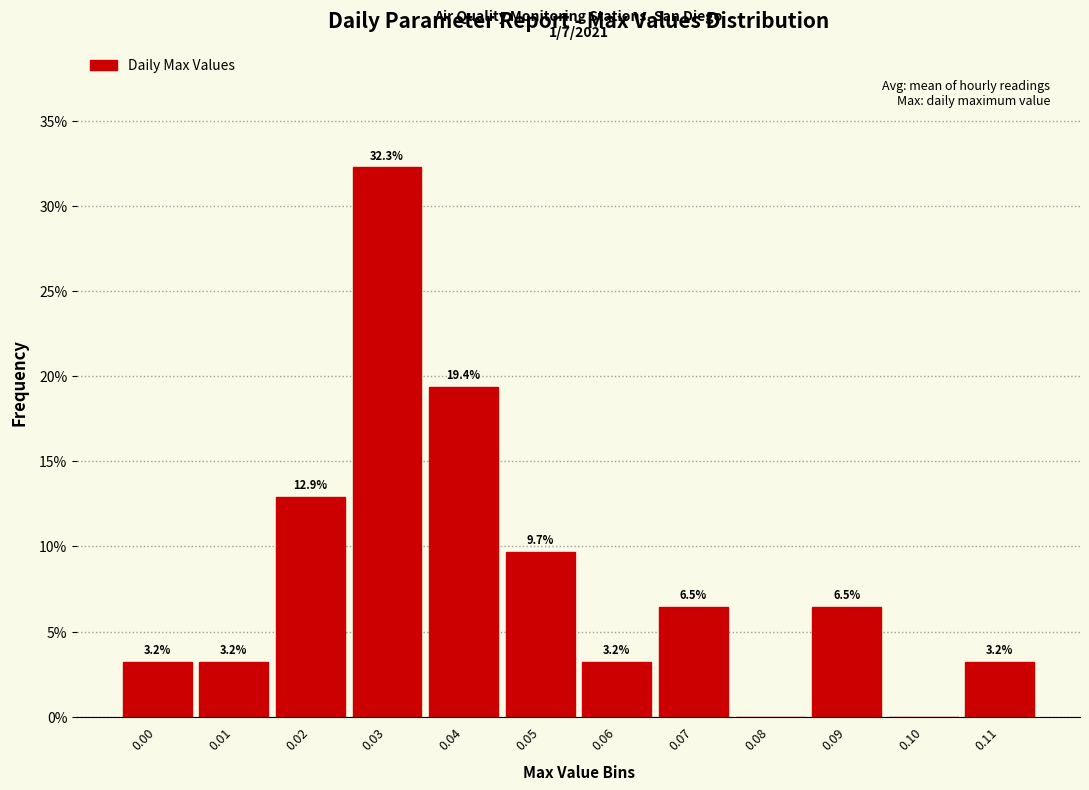

Reading left to right, what are all the values shown in this chart?

0.00=3.2	0.01=3.2	0.02=12.9	0.03=32.3	0.04=19.4	0.05=9.7	0.06=3.2	0.07=6.5	0.08=0.0	0.09=6.5	0.10=0.0	0.11=3.2